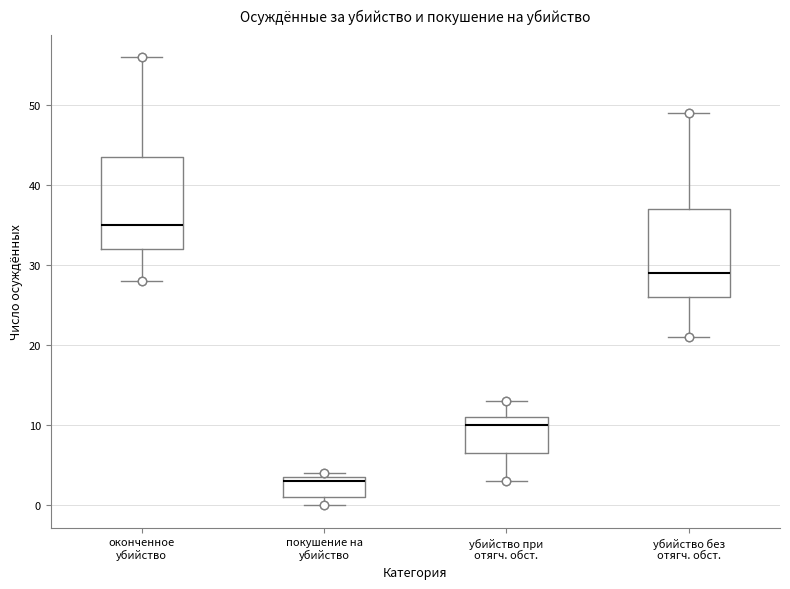

Which box's median line is the lowest?

покушение на убийство